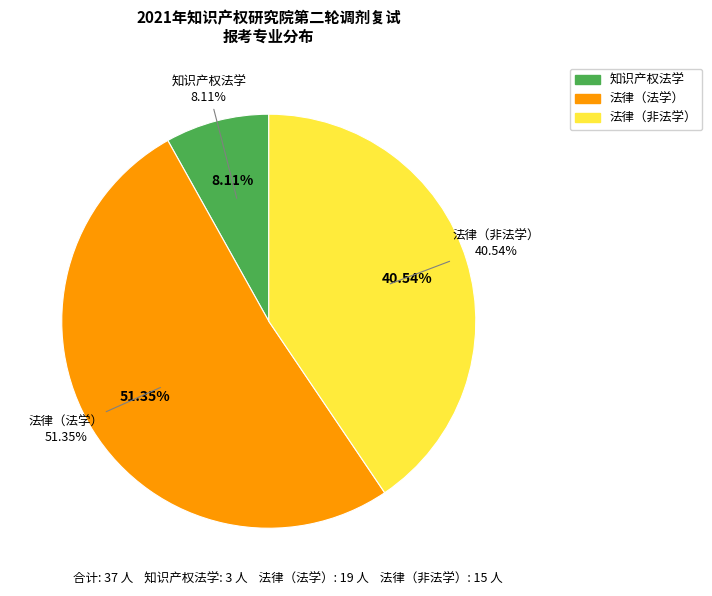

How many slices are in this pie chart?

3